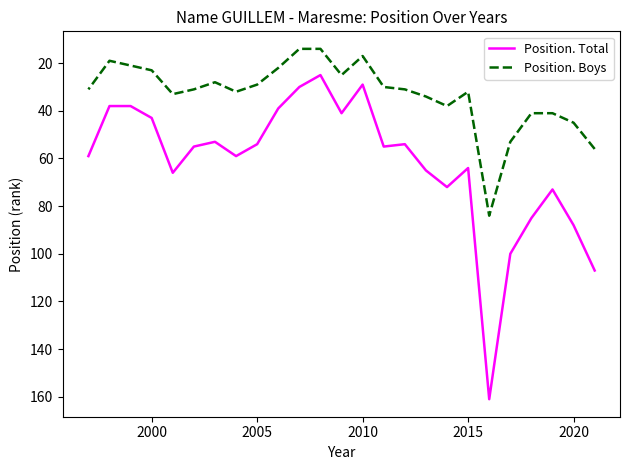

Count the number of categories in the chart.

25